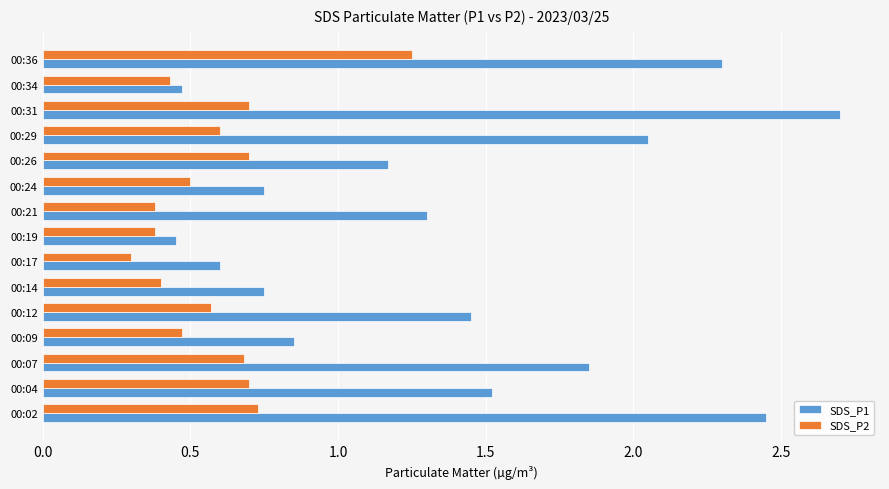

What is the sum of all SDS_P1 values?

20.7